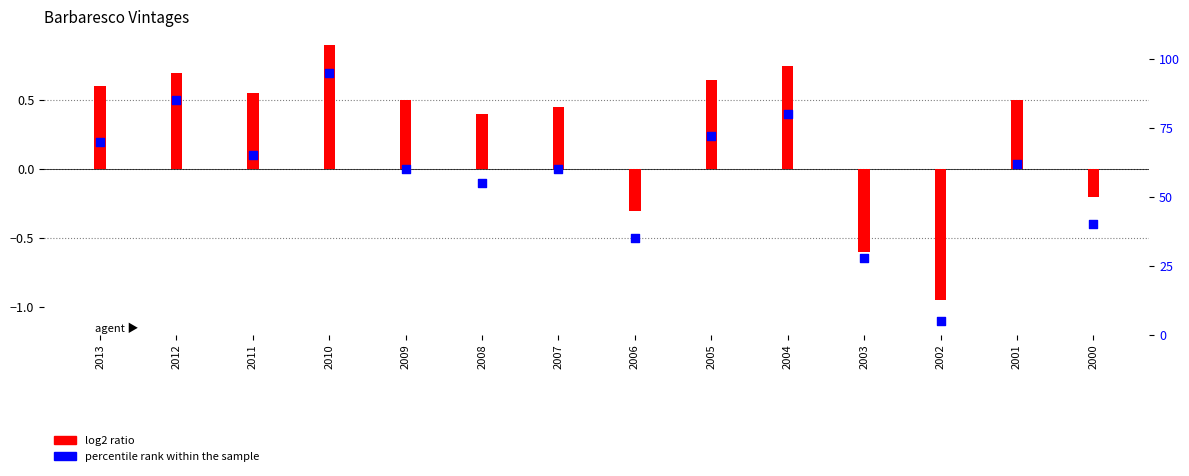

Which has a higher value, 2003 or 2013?

2013